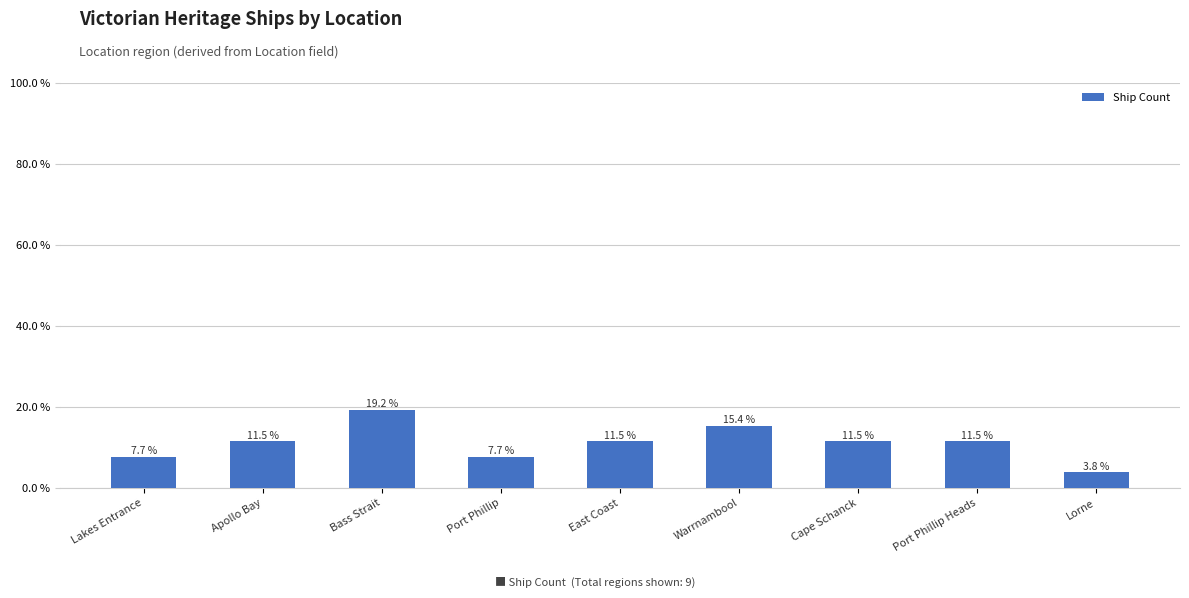

What is the change in value from Bass Strait to Port Phillip Heads?

-2